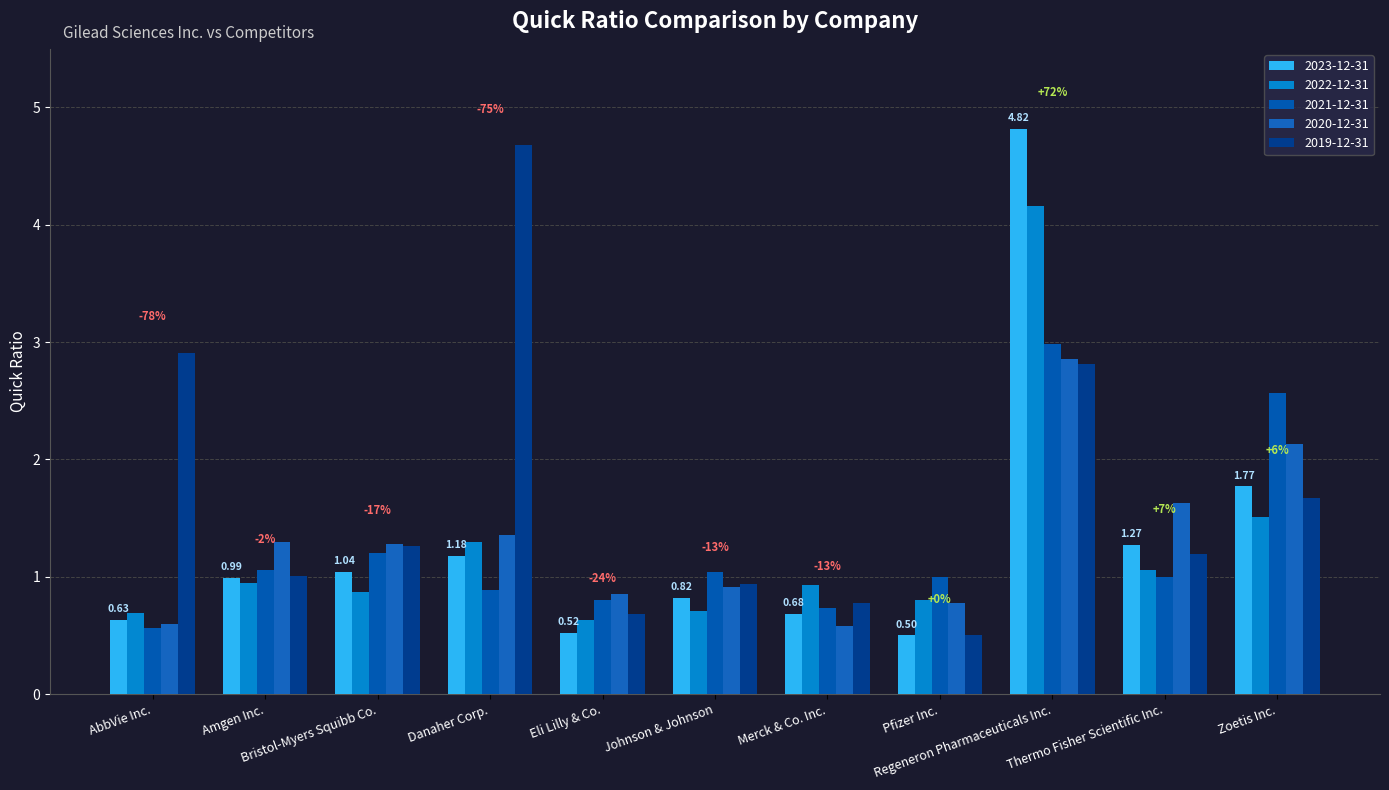

What is the label of the 1st bar from the left?

AbbVie Inc.